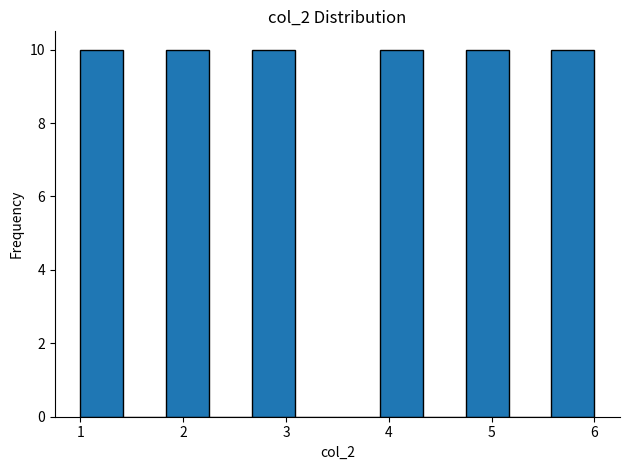

Reading left to right, list every bar in this chart as the range it spans on the x-axis followed by its height. Neither the bar edges nor the heights are printed on the chart, so give them approximately, as read against the axes.

1.0 to 1.4: 10
1.4 to 1.8: 0
1.8 to 2.3: 10
2.3 to 2.7: 0
2.7 to 3.1: 10
3.1 to 3.5: 0
3.5 to 3.9: 0
3.9 to 4.3: 10
4.3 to 4.8: 0
4.8 to 5.2: 10
5.2 to 5.6: 0
5.6 to 6.0: 10